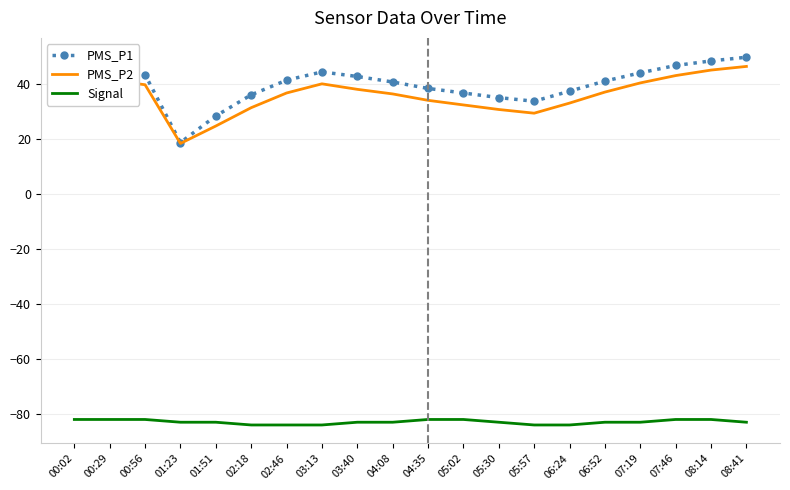

What position from the right is 06:52?

5